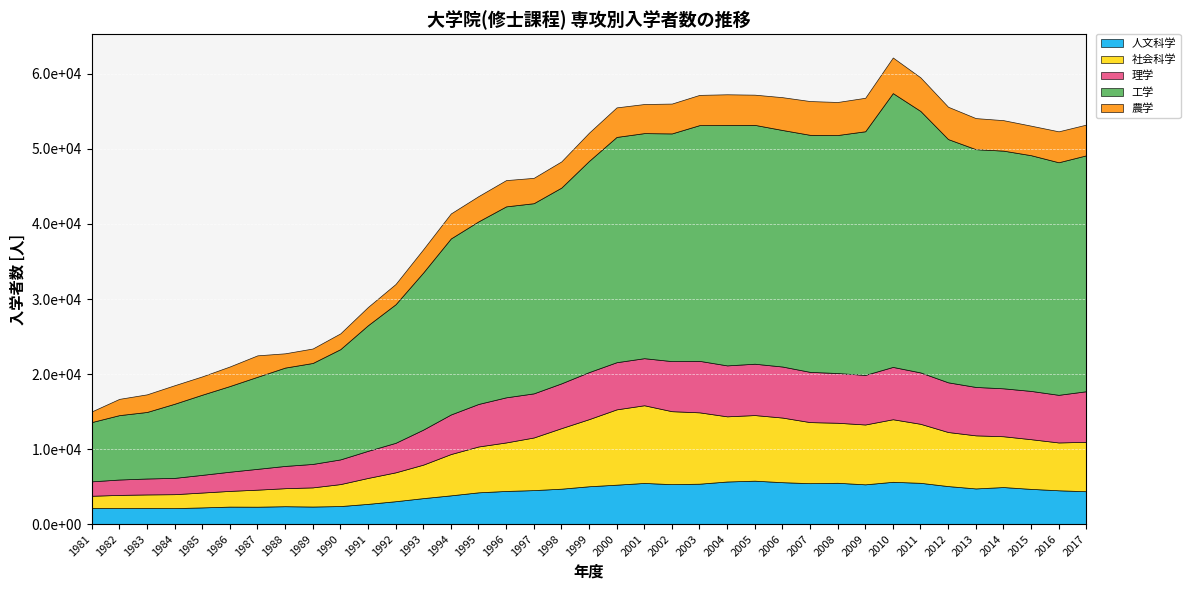

What is the smallest value displayed?

1419